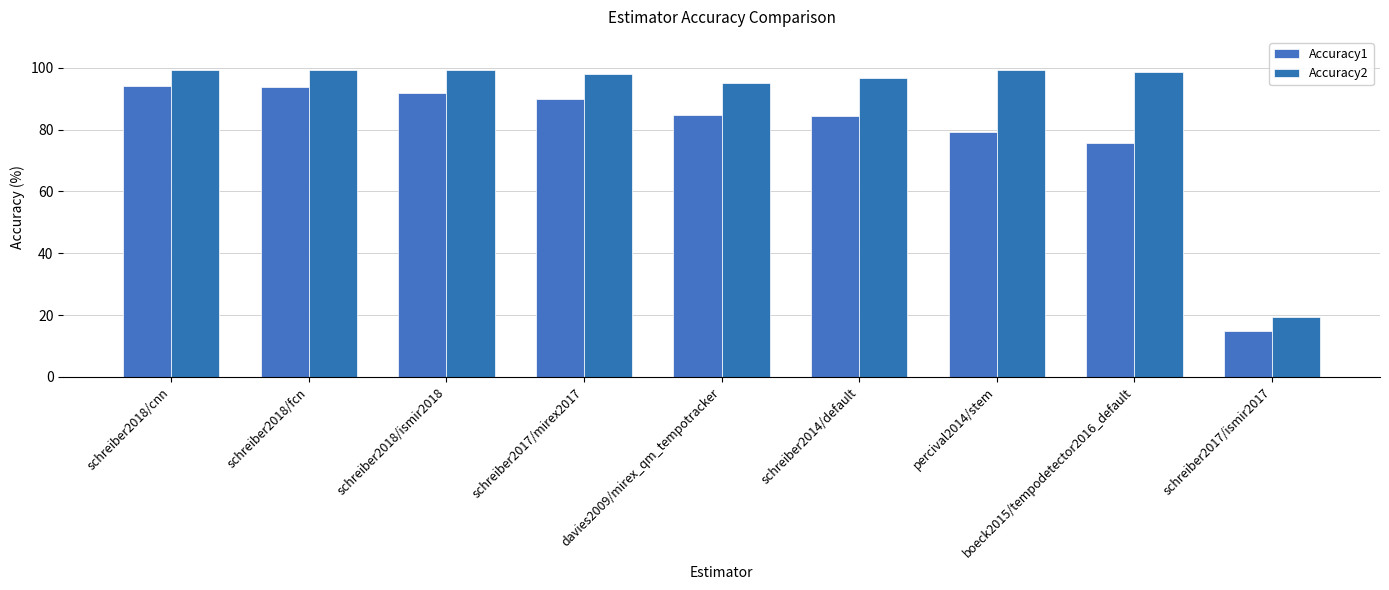

How many values in the Accuracy1 series exceed 84?

6